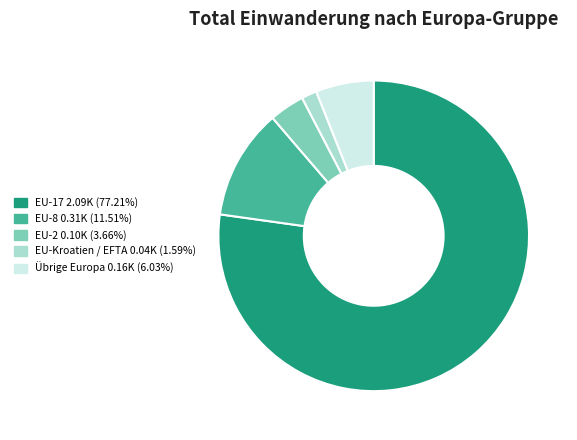

Which has a higher value, EU-17 or EU-Kroatien / EFTA?

EU-17